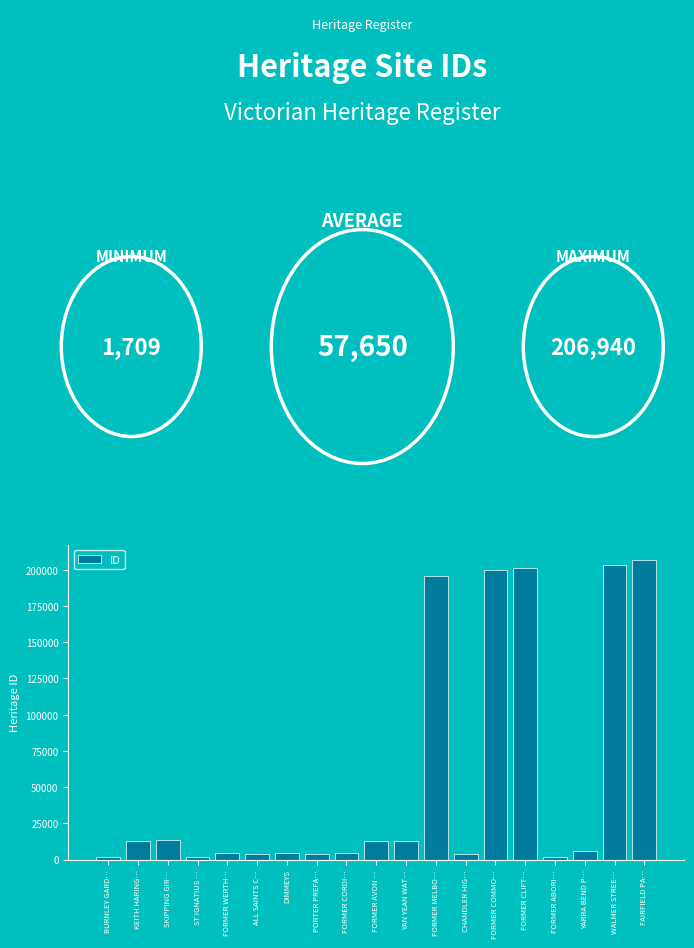

What is the maximum value shown in the chart?

206940